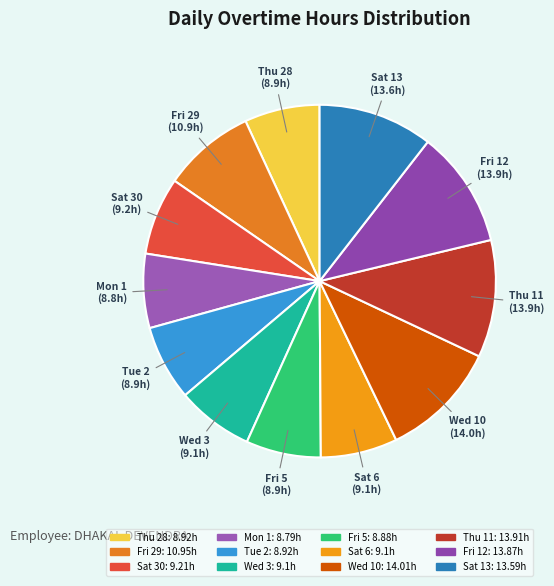

Which category has the smallest portion of the pie?

Mon